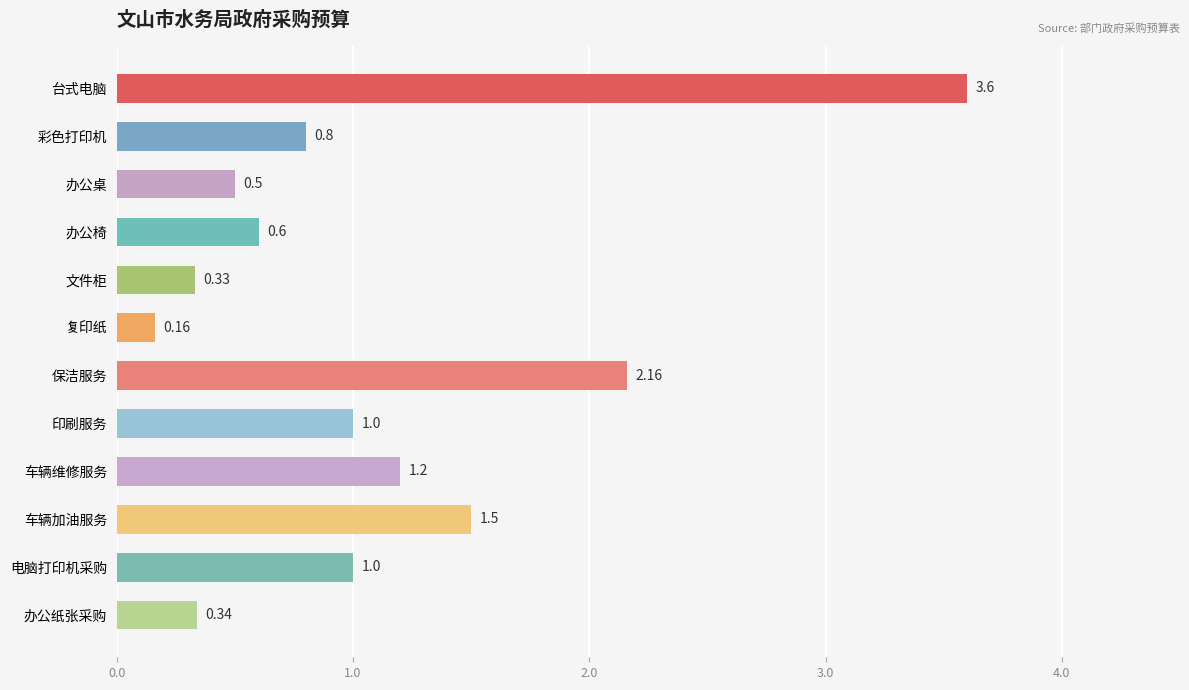

How many distinct data groups are displayed?

1